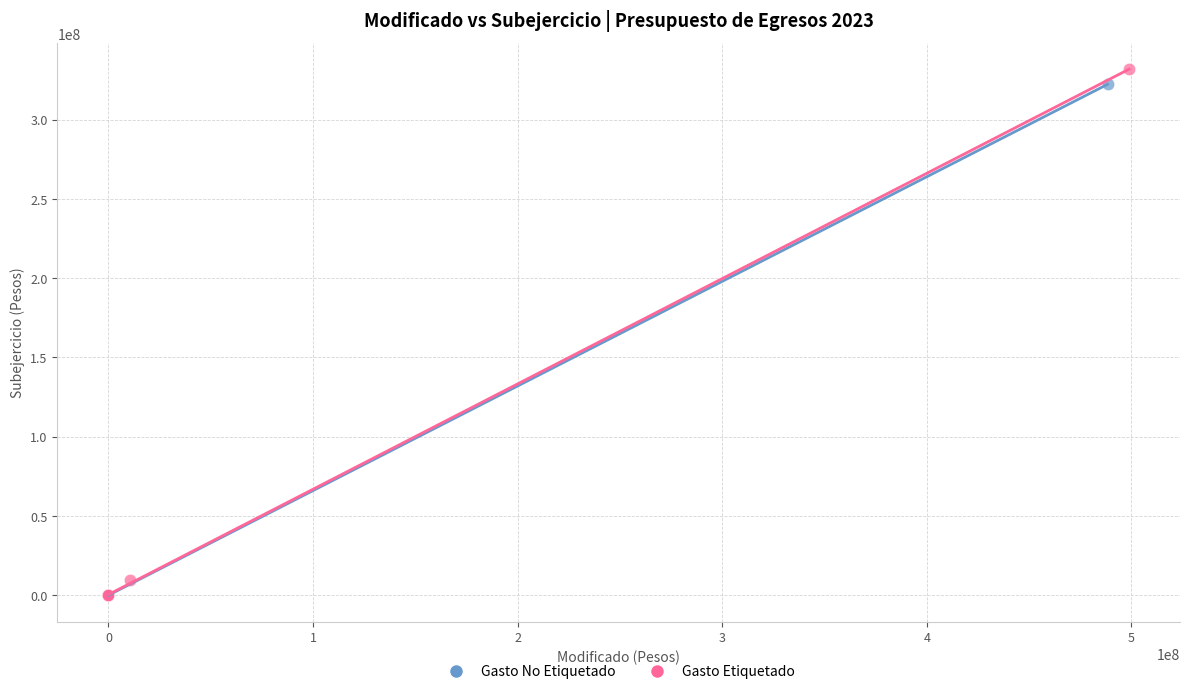

Which series contains the highest Y value?

Gasto Etiquetado